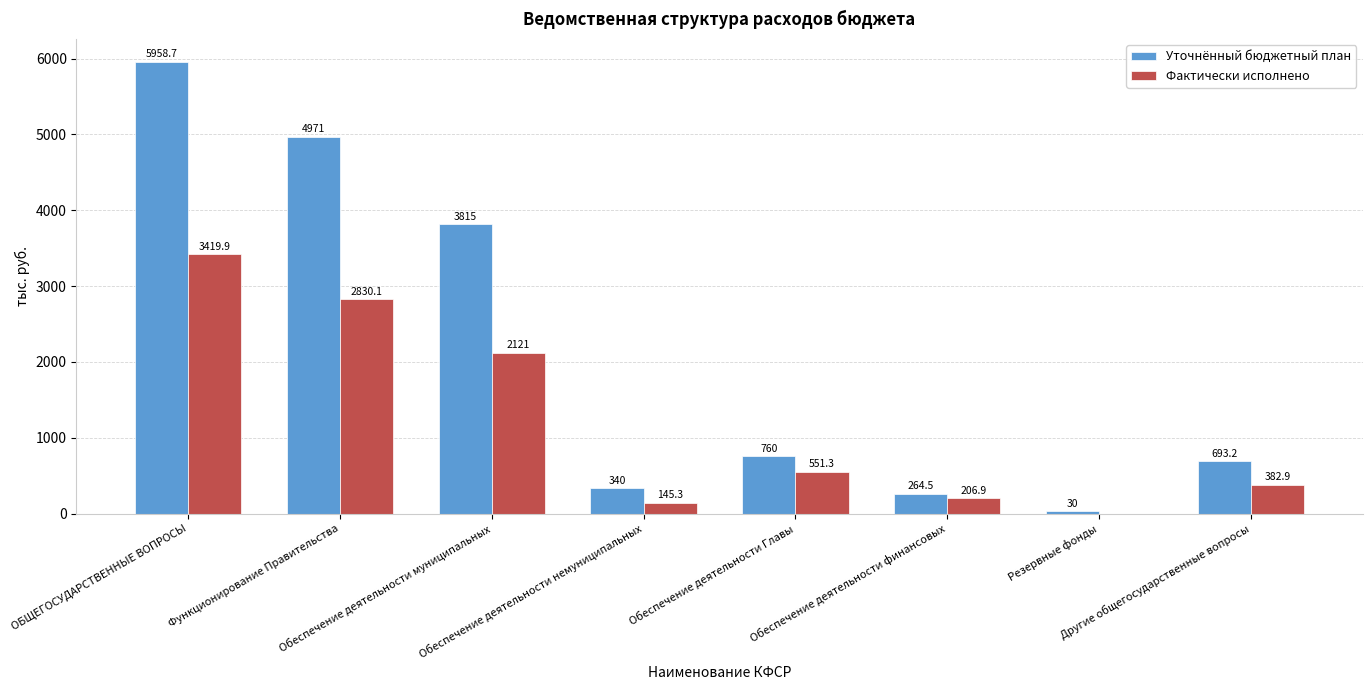

Reading right to left, what are all the values shown in this chart?

Уточнённый бюджетный план: 693.2	30.0	264.5	760.0	340.0	3815.0	4971.0	5958.7
Фактически исполнено: 382.9	0.0	206.9	551.3	145.3	2121.0	2830.1	3419.9